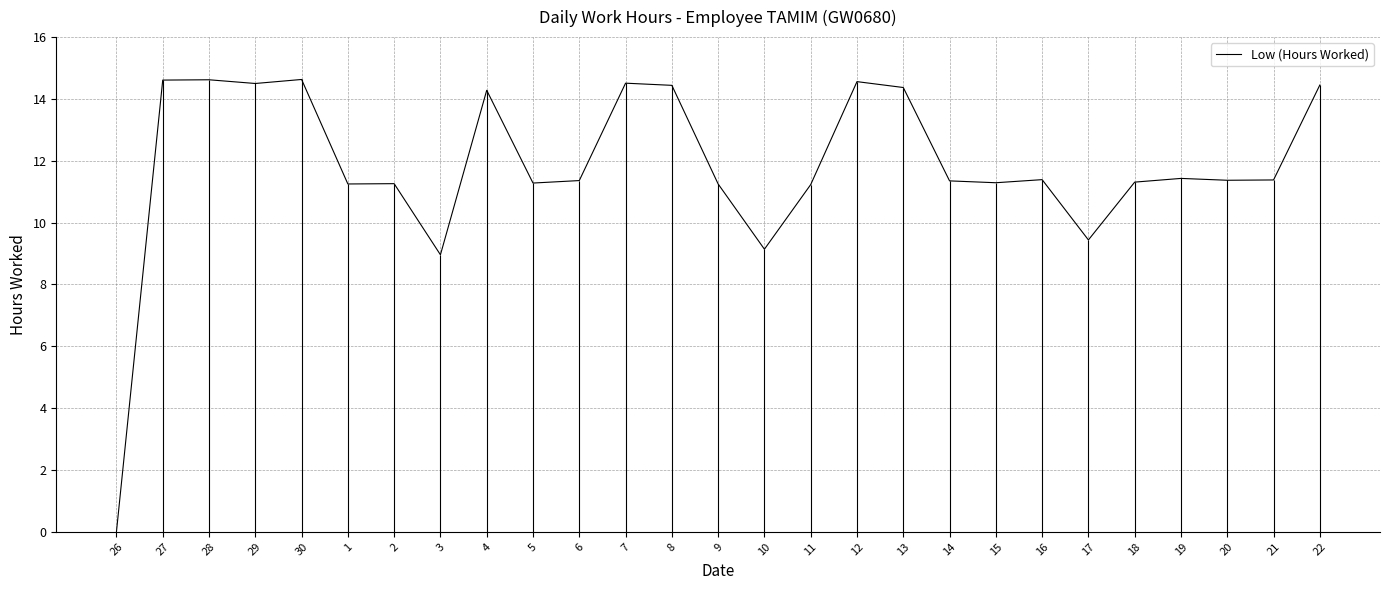

What is the greatest value displayed?

14.6